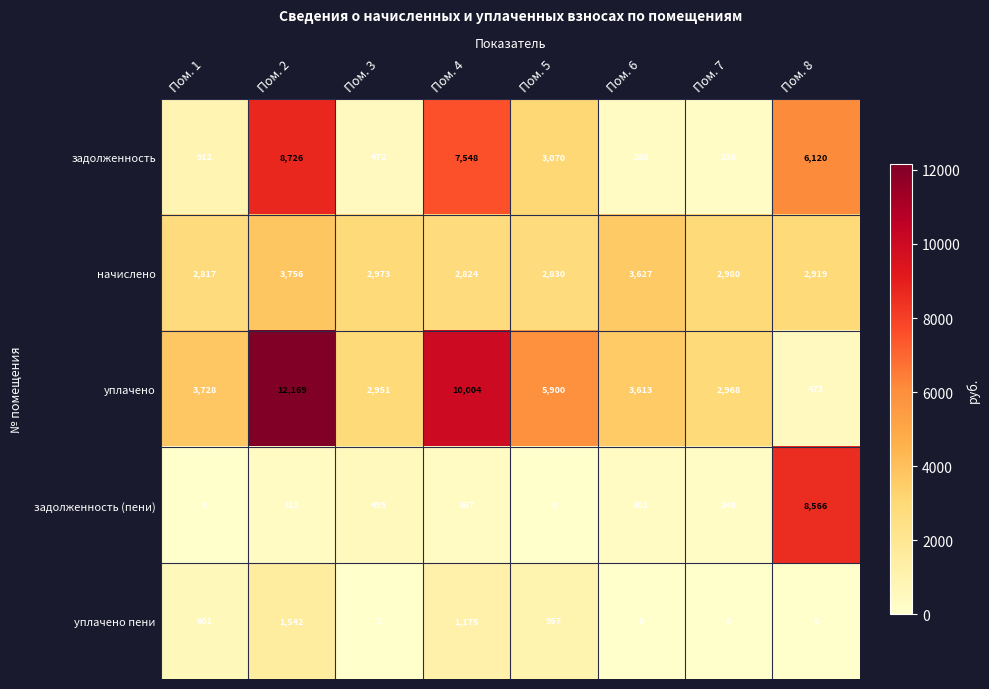

List the labels in order of начислено value, smallest first.

Пом. 1, Пом. 4, Пом. 5, Пом. 8, Пом. 3, Пом. 7, Пом. 6, Пом. 2